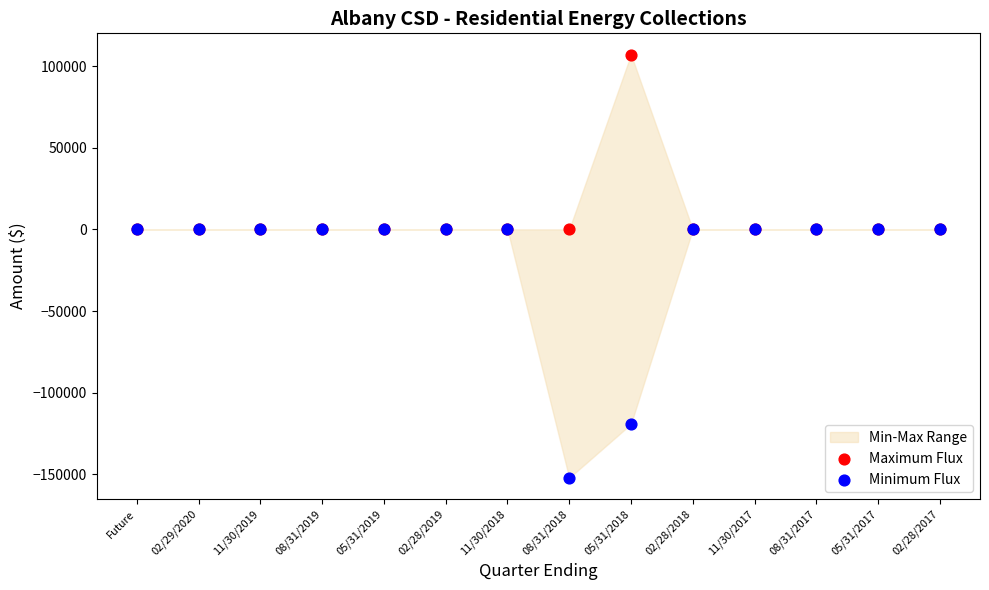

Which series has the largest Y range (max minus min)?

Minimum Flux